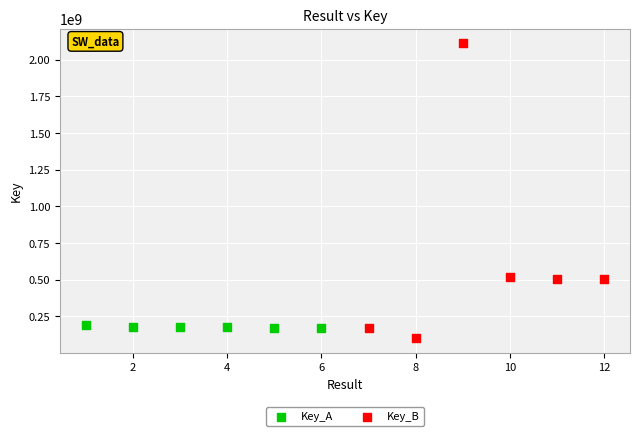

Which series has the largest Y range (max minus min)?

Key_B